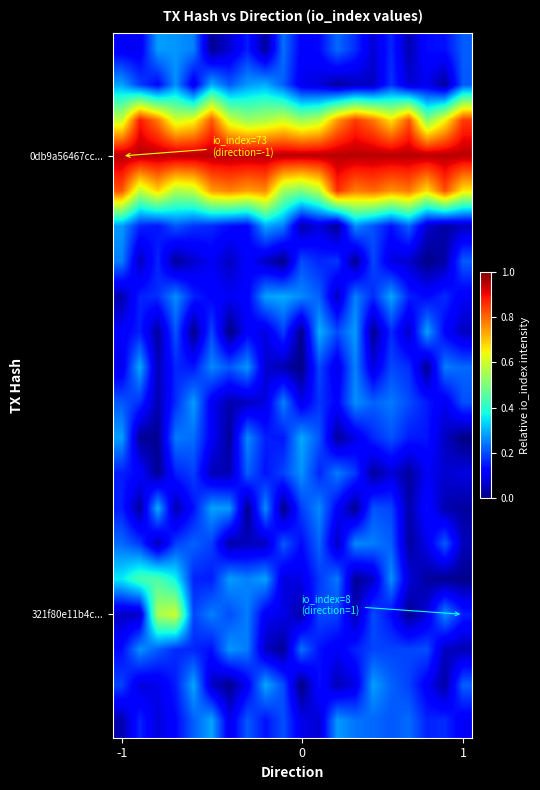

At how many categories does at least one series exceed 0?

20